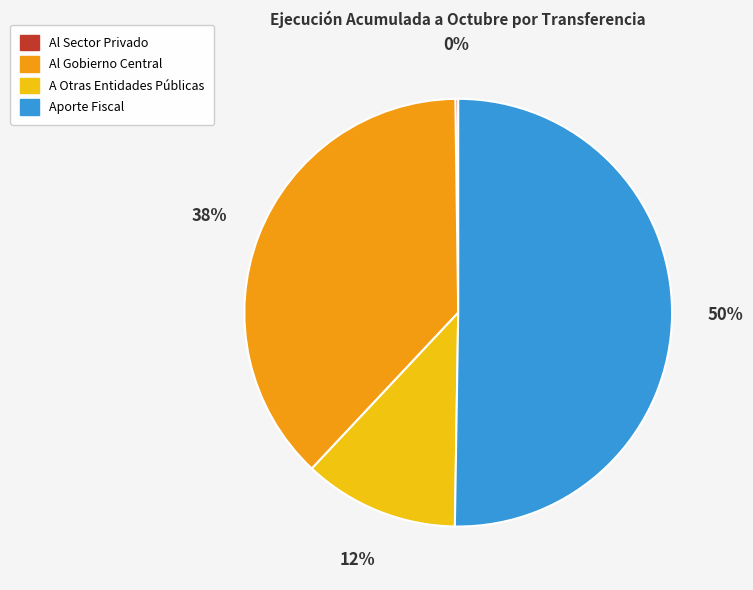

Is it true that Aporte Fiscal is 50% of the pie?

True